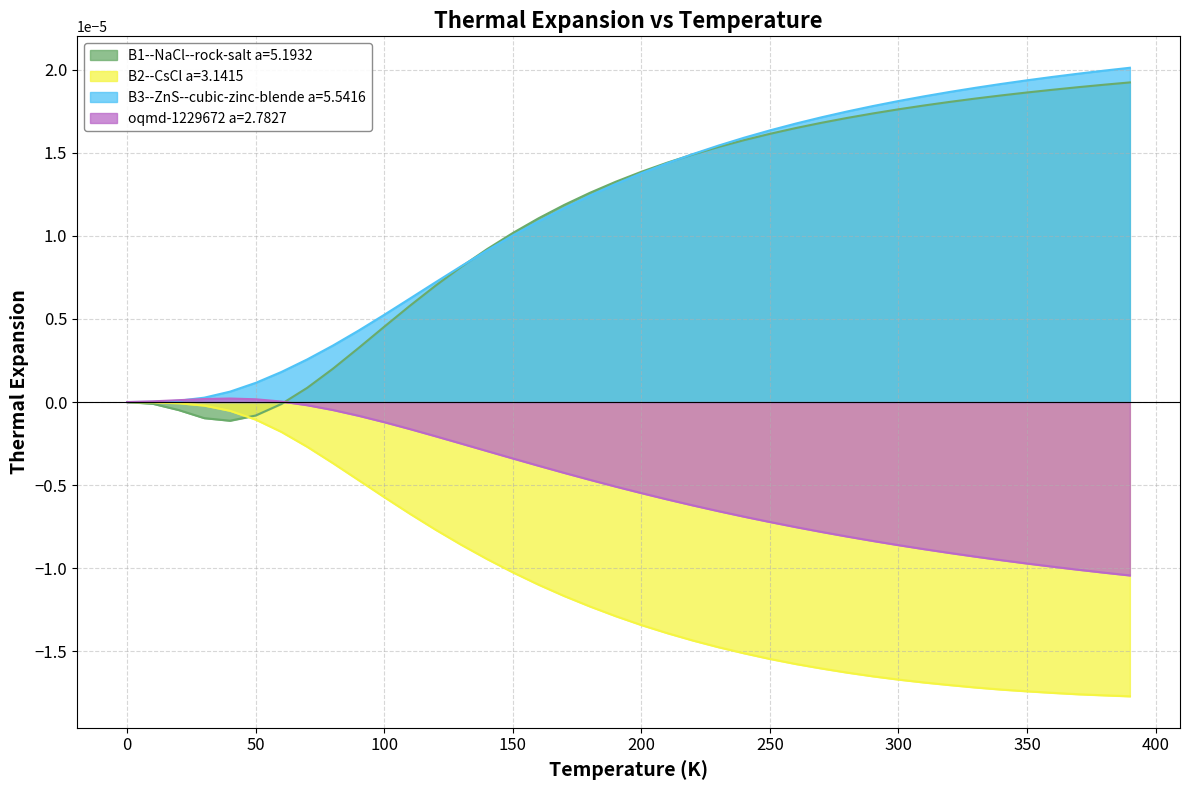

The value of B3--ZnS--cubic-zinc-blende a=5.5416 at 36 is 0.0. True or false?

False